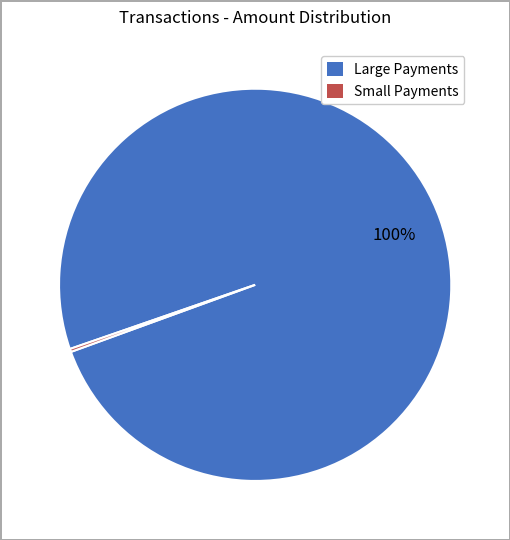

Is there any slice that represents more than half of the pie?

Yes